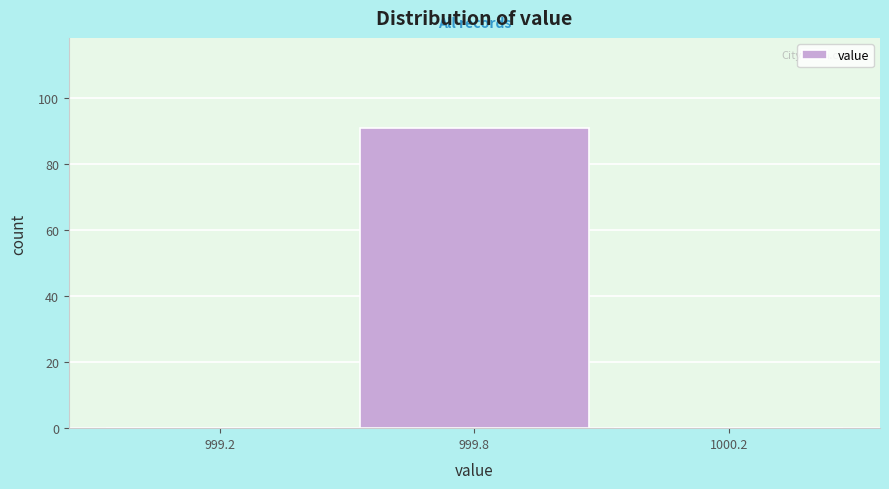

Reading right to left, list all the values displayed in this chart.

1000.2=0	999.8=91	999.2=0